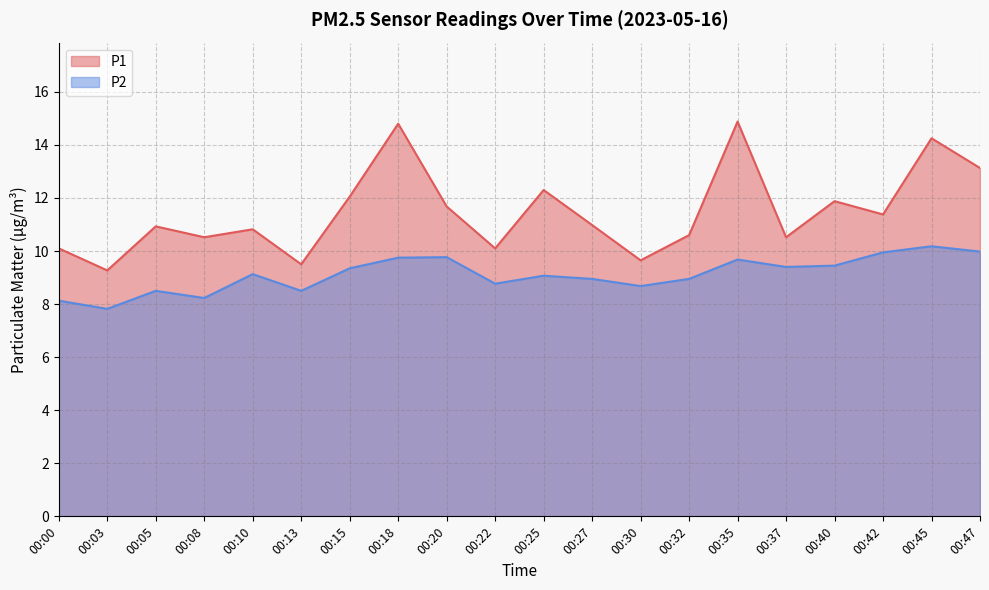

Which has a higher value, 00:00 or 00:37?

00:37